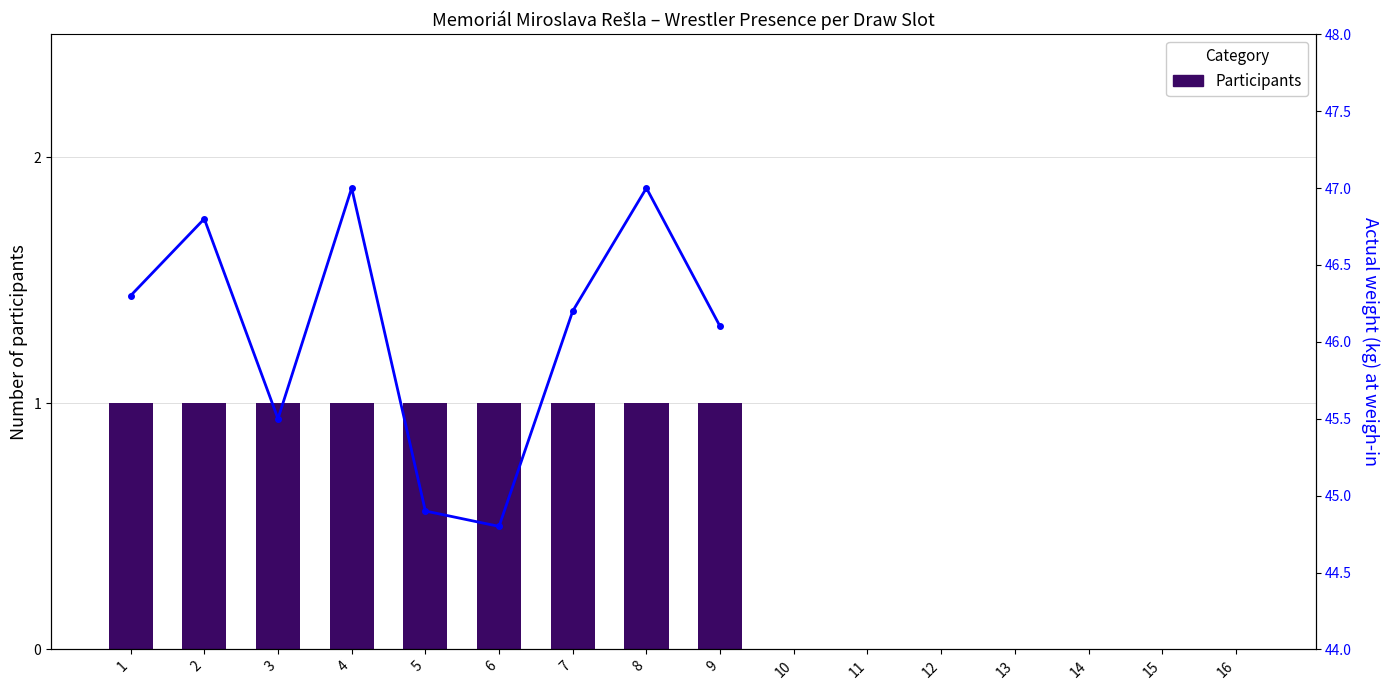

Count the number of categories in the chart.

16